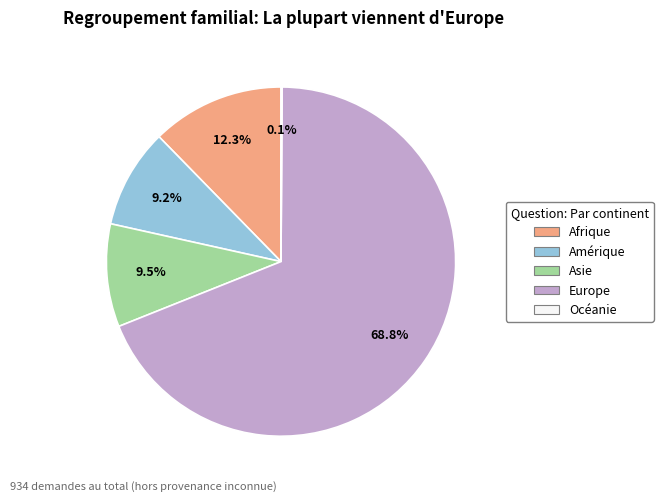

Is Europe the majority of the pie?

Yes